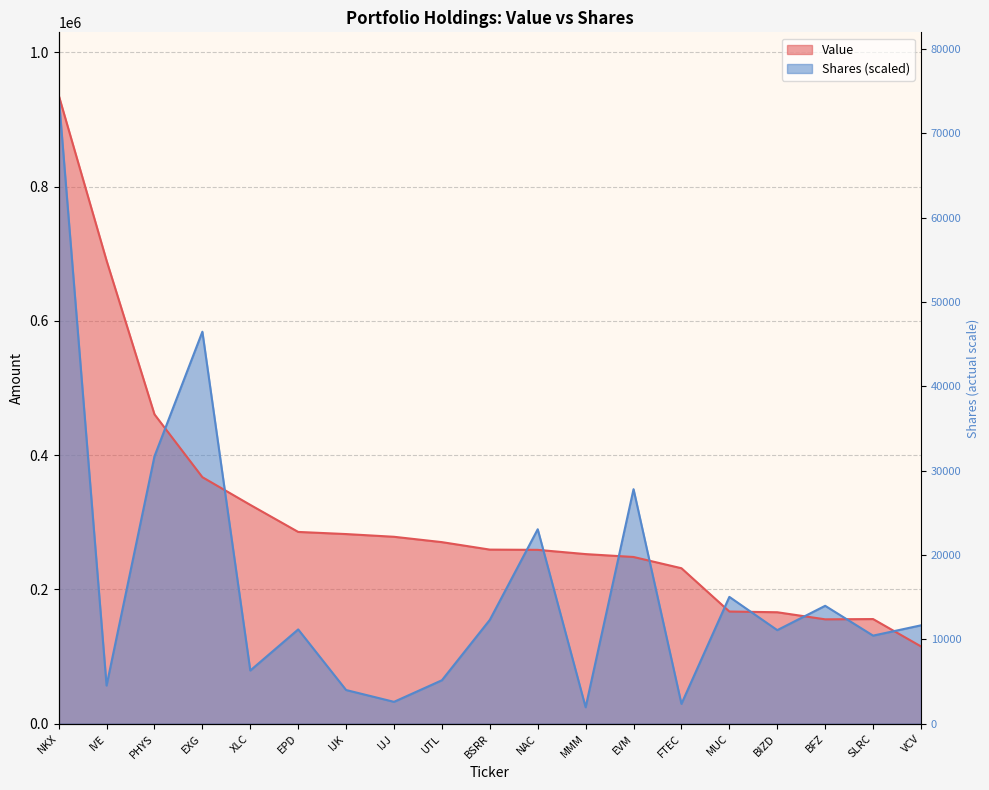

At how many categories does at least one series exceed 530491?

3